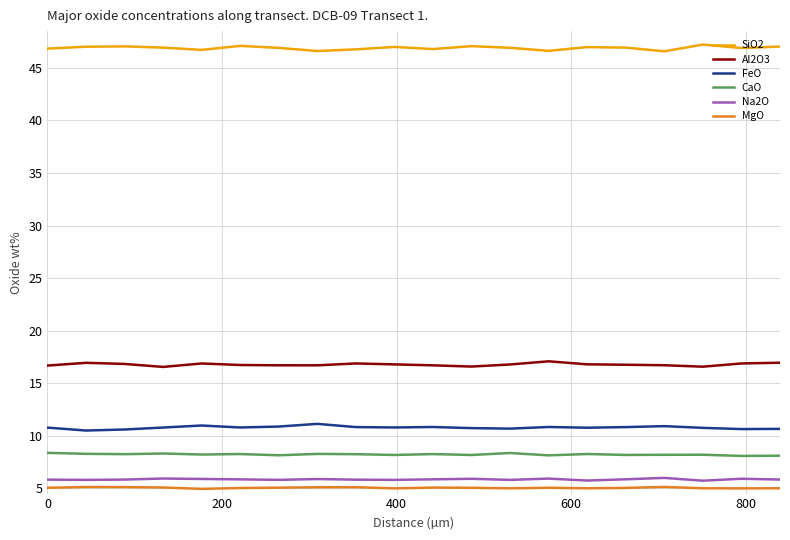

What is the highest value of the SiO2 series?

47.2